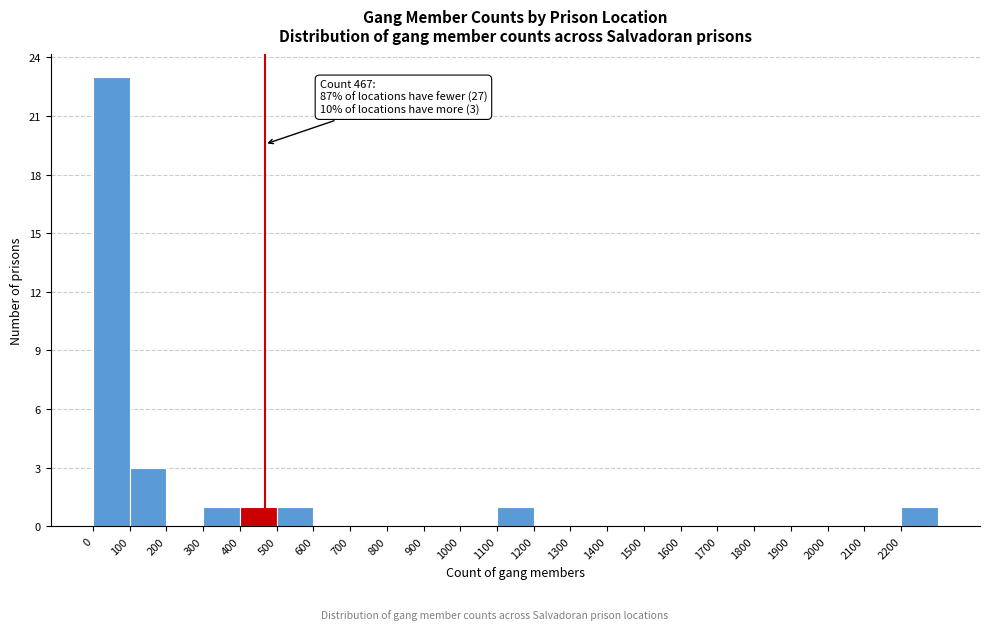

Over which range of the x-axis is the bar tallest?

0 to 100